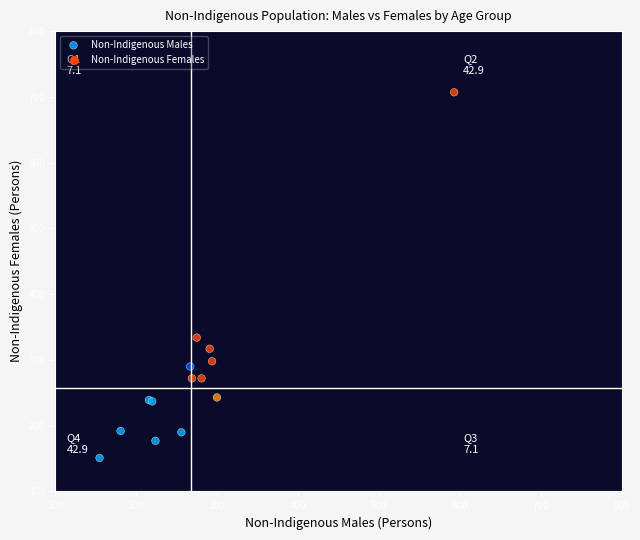

What Y value in the scatter plot is closest to 429?

334